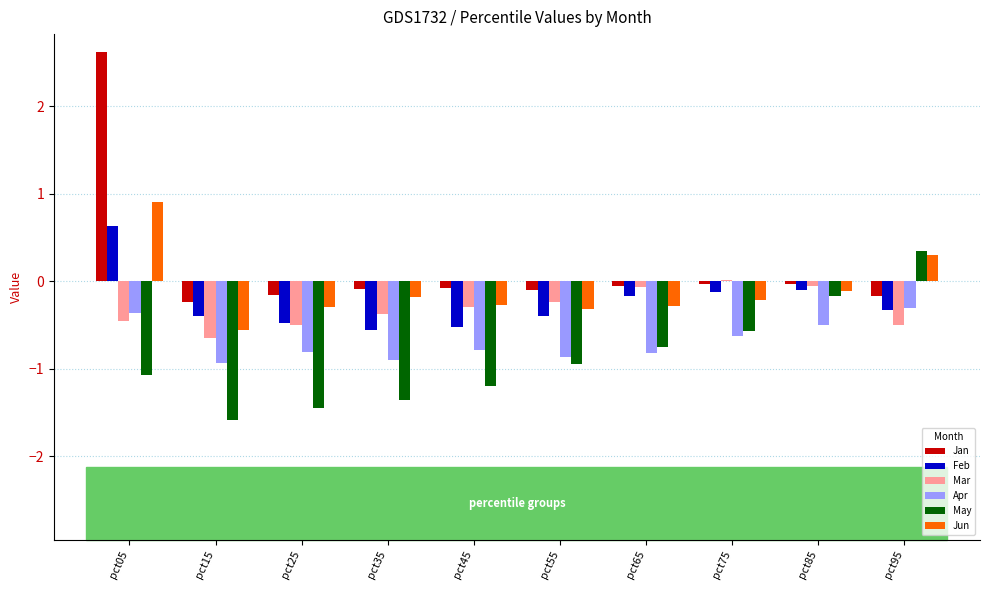

What are all the series names shown in the legend?

Jan, Feb, Mar, Apr, May, Jun